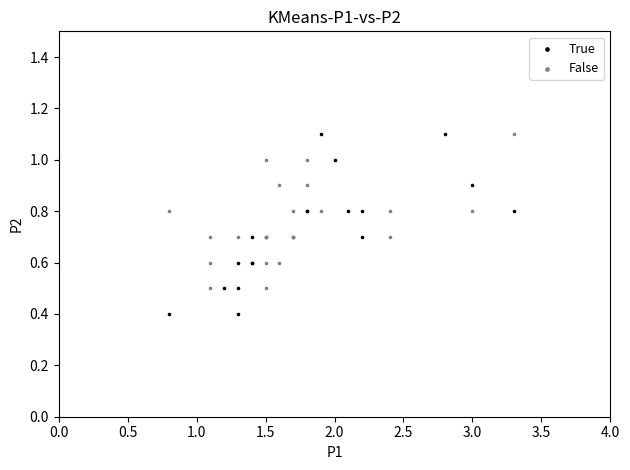

Which series has the widest spread of Y values?

True